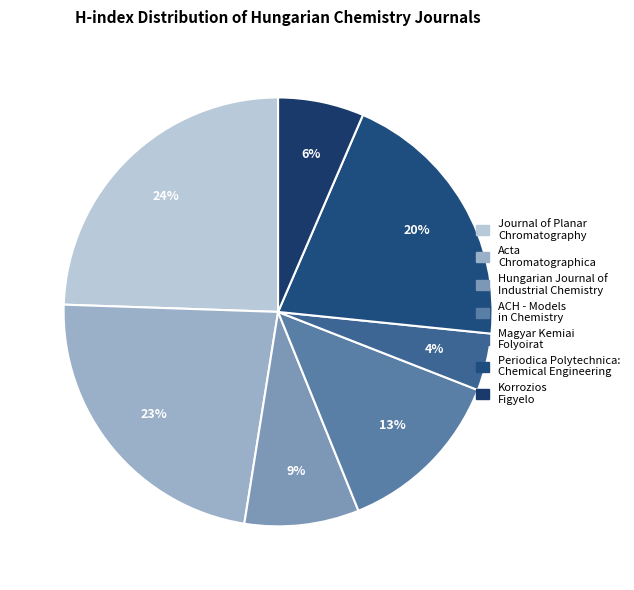

What is the ratio of the value at Journal of Planar Chromatography to the value at Hungarian Journal of Industrial Chemistry?

2.8